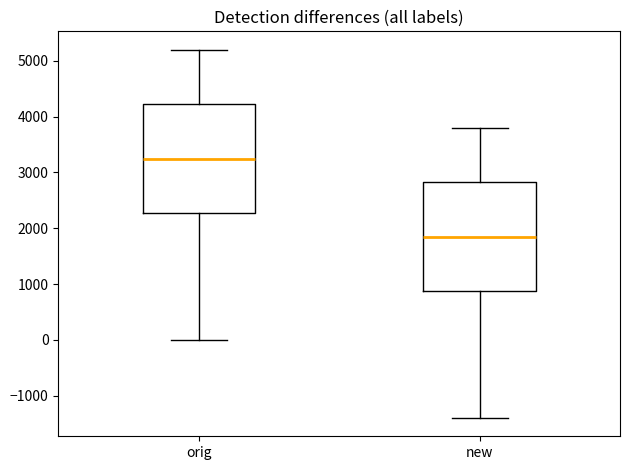

Which box has the highest median line?

orig